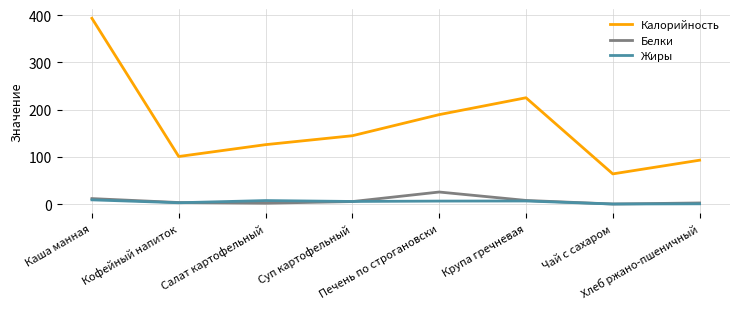

Which series has the largest total across all categories?

Калорийность